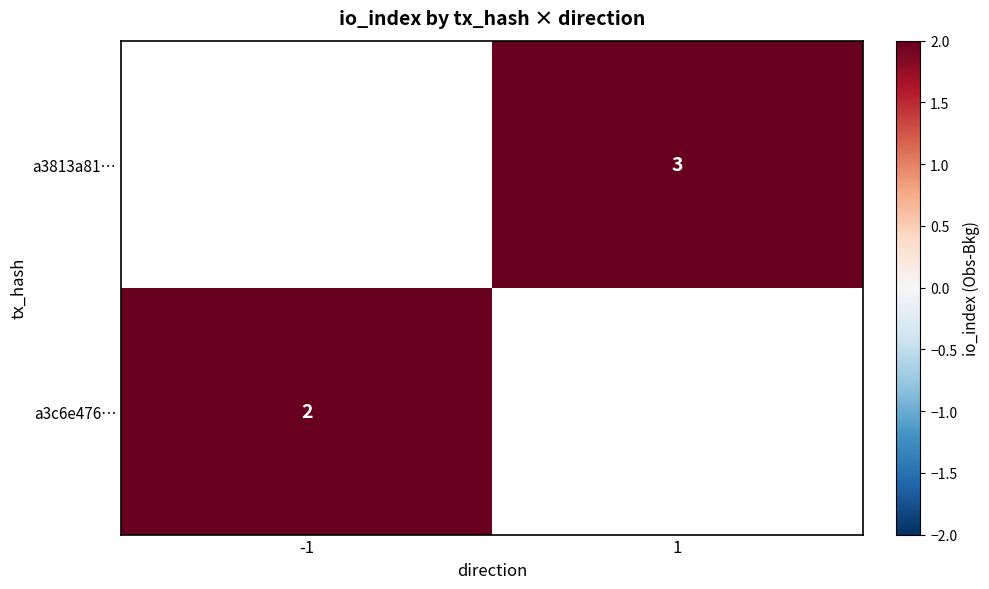

The a3c6e476… series shows 3 at -1. True or false?

False